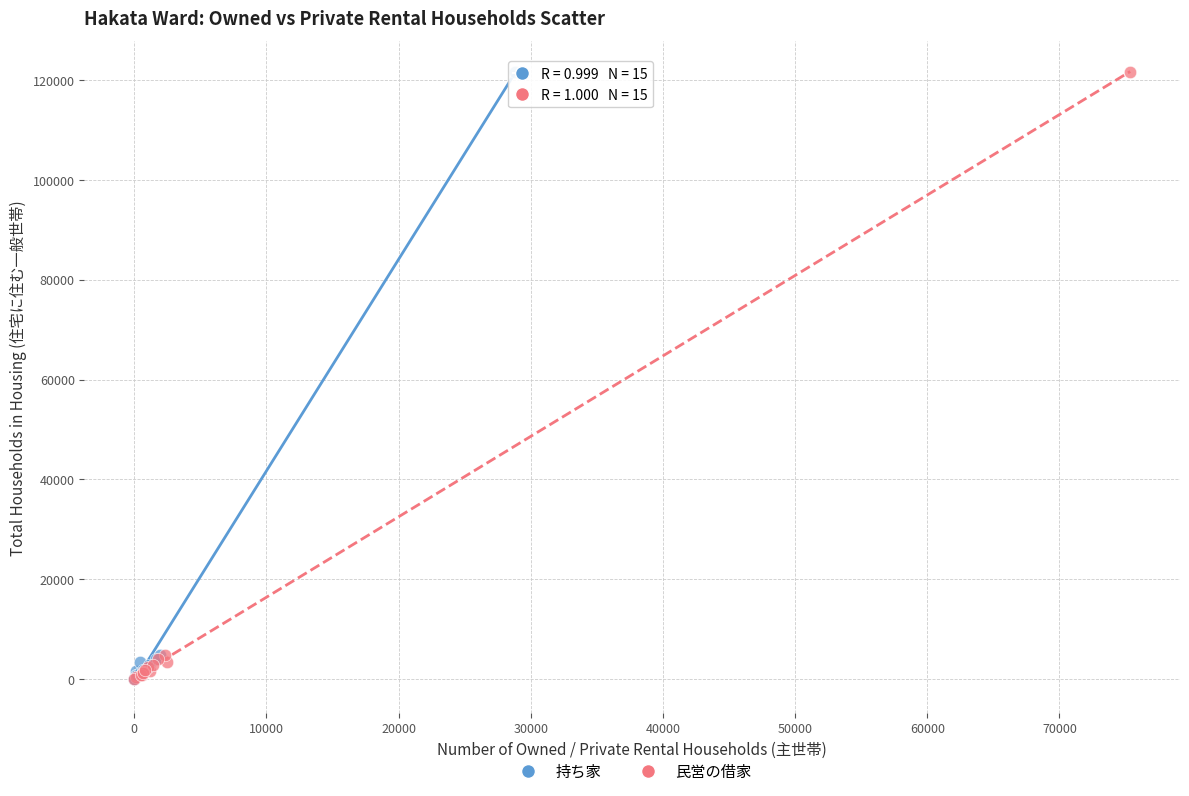

What are all the series names shown in the legend?

持ち家, 民営の借家